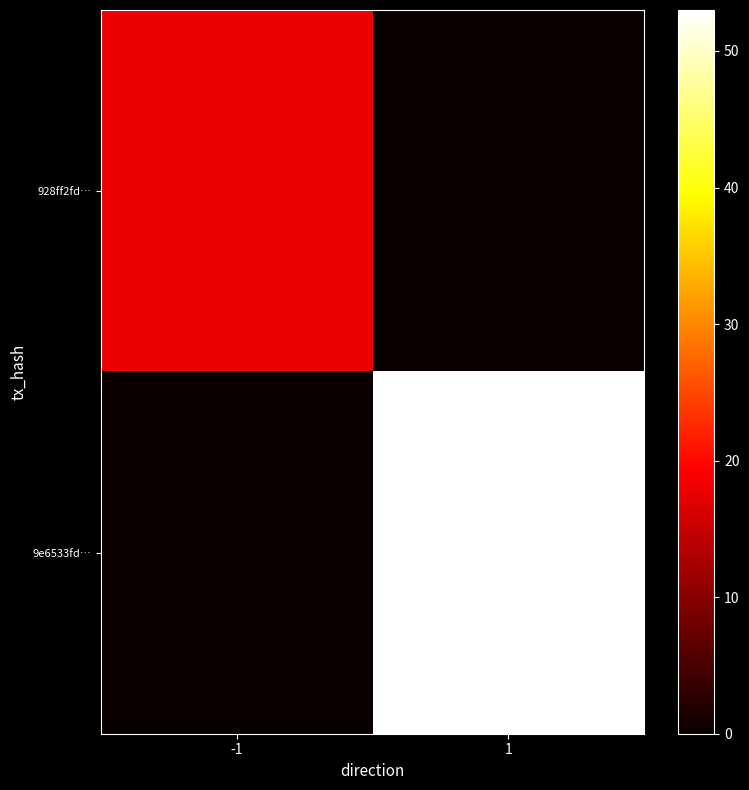

Reading left to right, list all the values displayed in this chart.

928ff2fd…: -1=18	1=0
9e6533fd…: -1=0	1=53